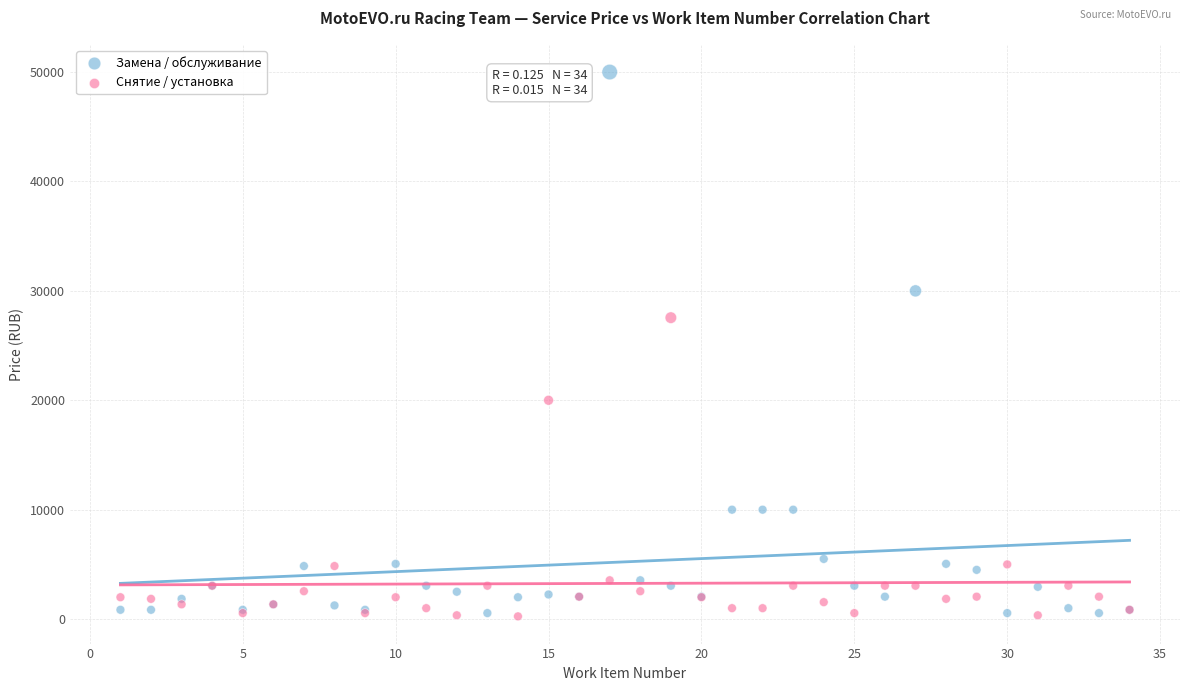

Which series has the largest Y range (max minus min)?

Замена / обслуживание